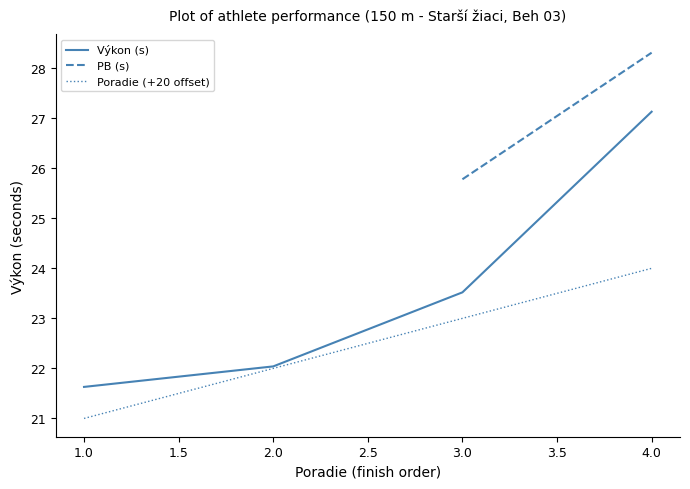

How many data points in Výkon are less than 23?

2